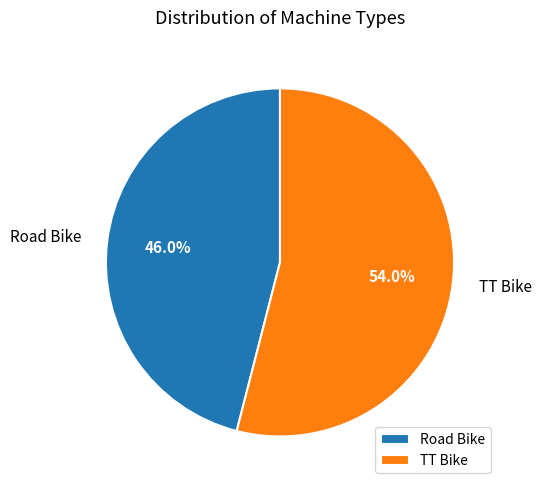

Which category accounts for the majority?

TT Bike